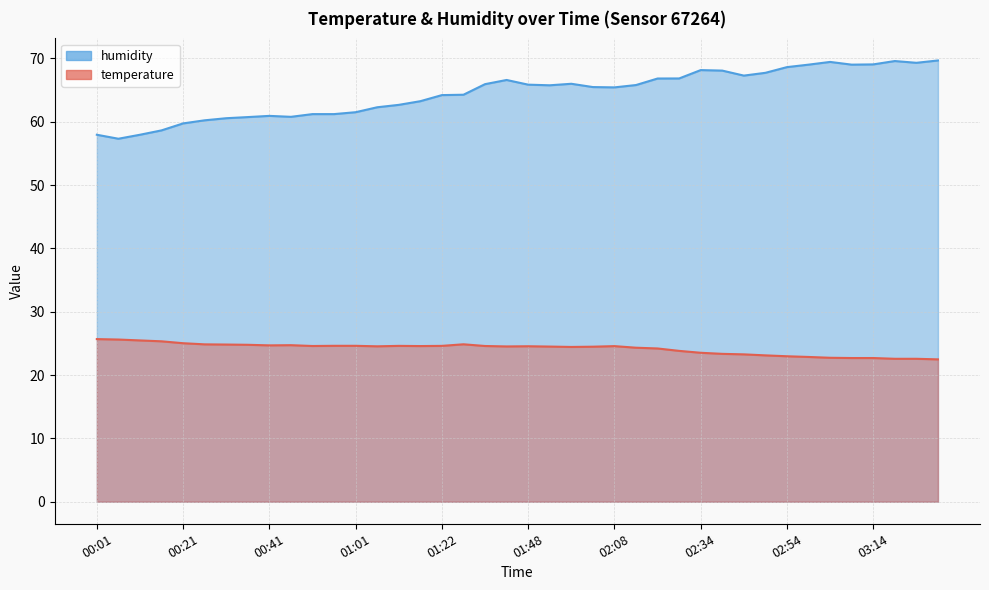

What is the difference between the highest and lowest values at 00:51?

36.6